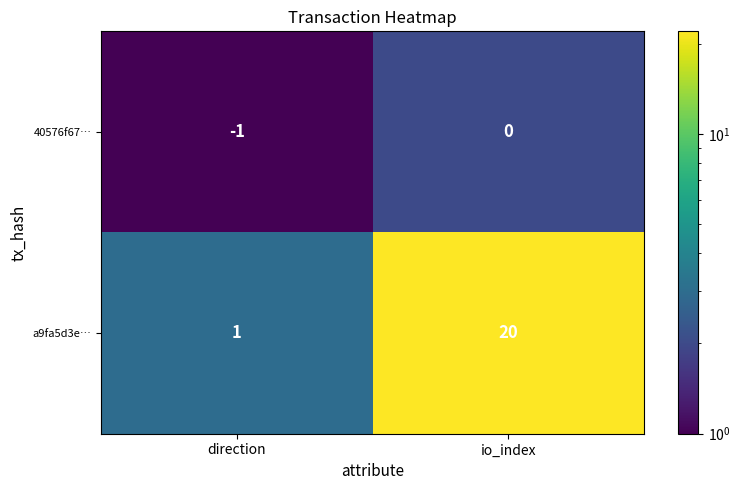

Between direction and io_index, which series saw the biggest shift?

a9fa5d3e…